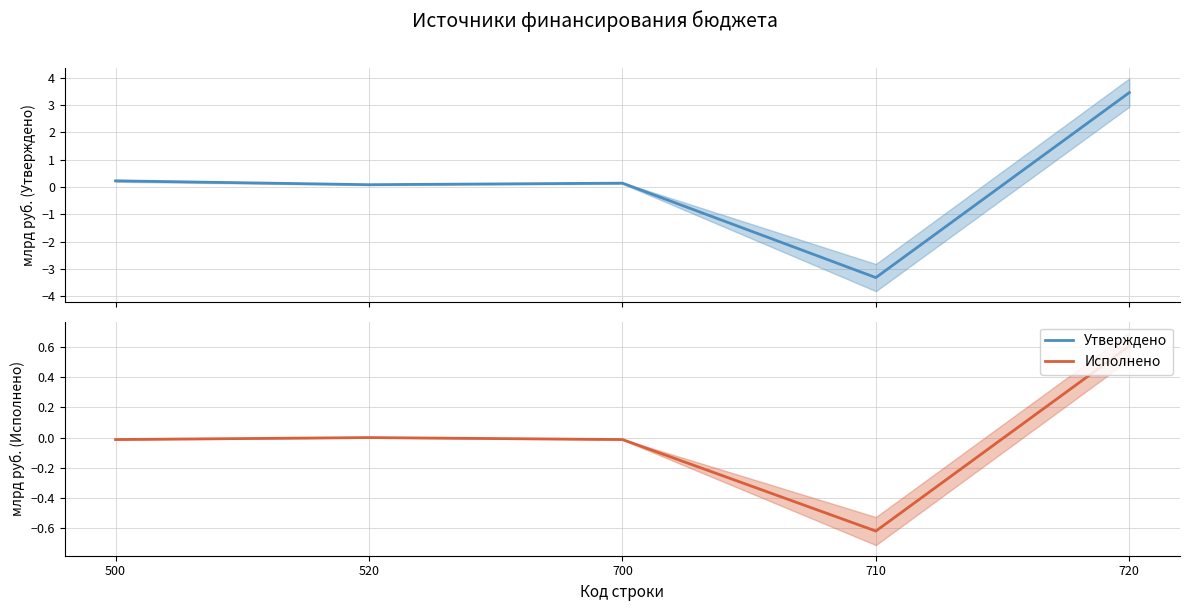

Where is the first local maximum for Утверждено?

700